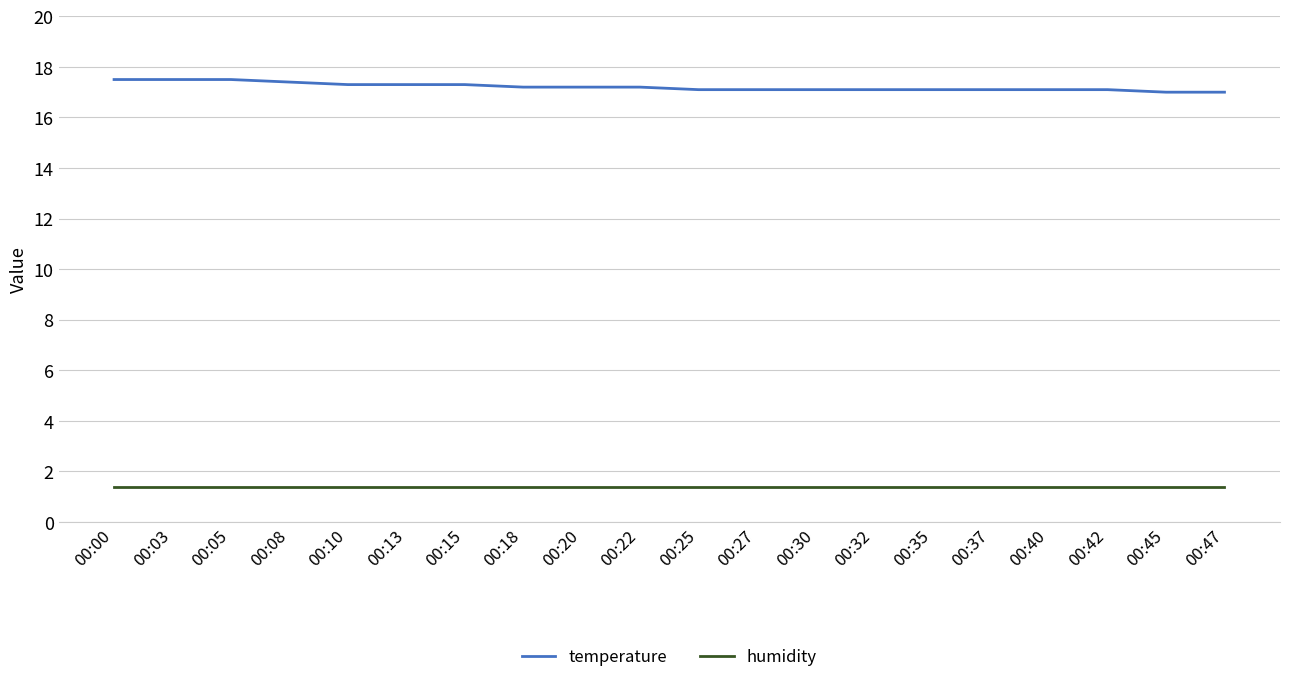

The value of temperature at 00:27 is 17.1. True or false?

True